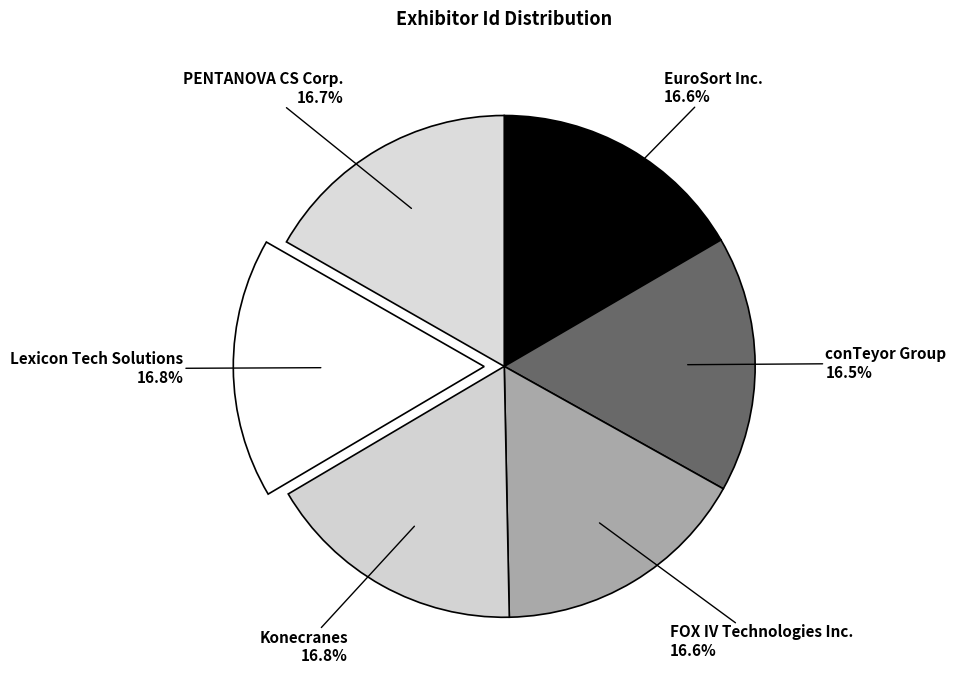

Does any single category account for the majority?

No